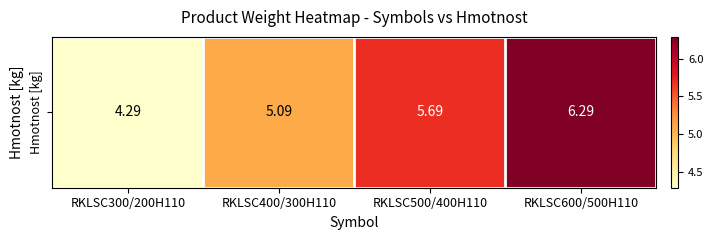

Reading left to right, what are all the values shown in this chart?

4.3	5.1	5.7	6.3